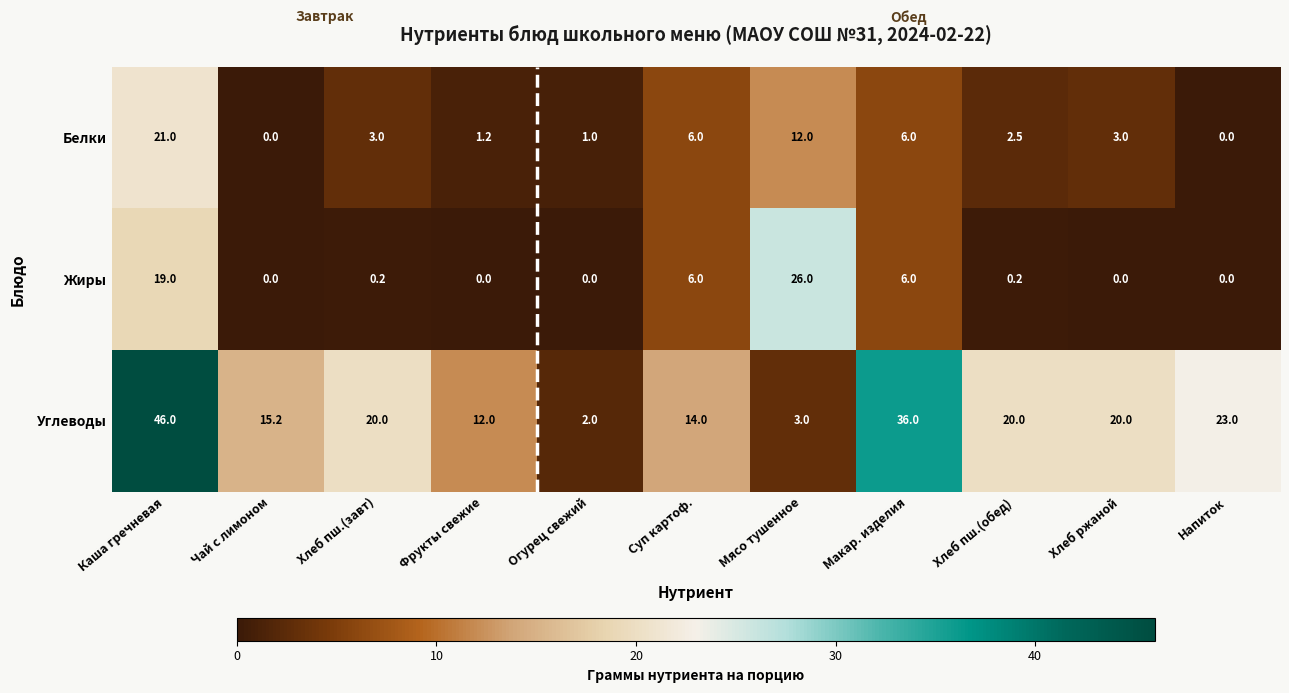

What is the sum of the Углеводы values at Мясо тушенное and Хлеб пш.(обед)?

23.0